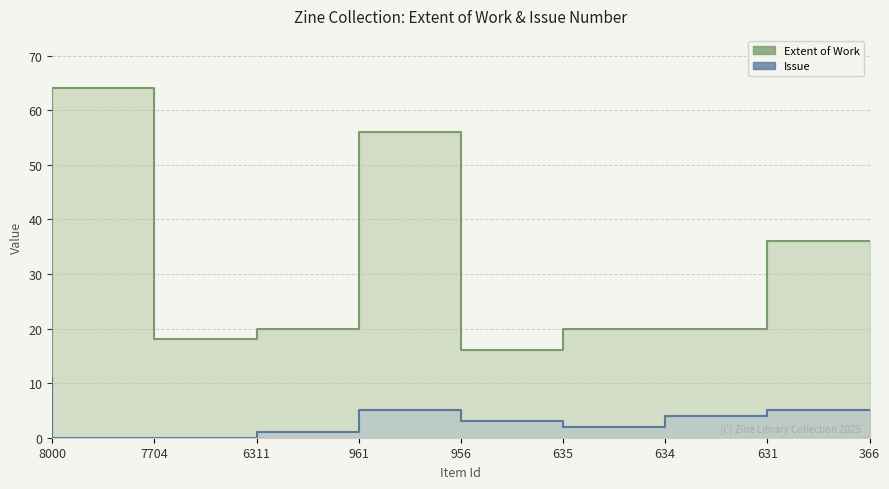

Which series has the largest total across all categories?

Extent of Work